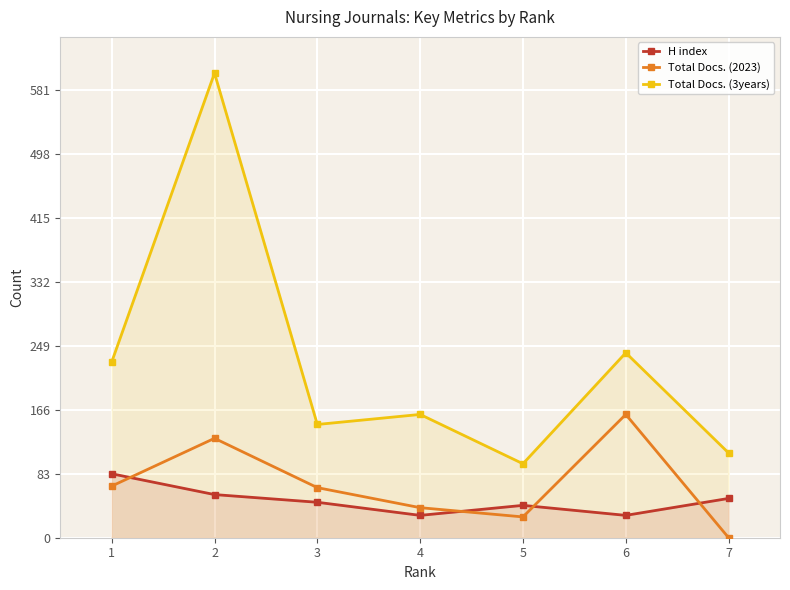

Which category has the lowest value across all series?

7